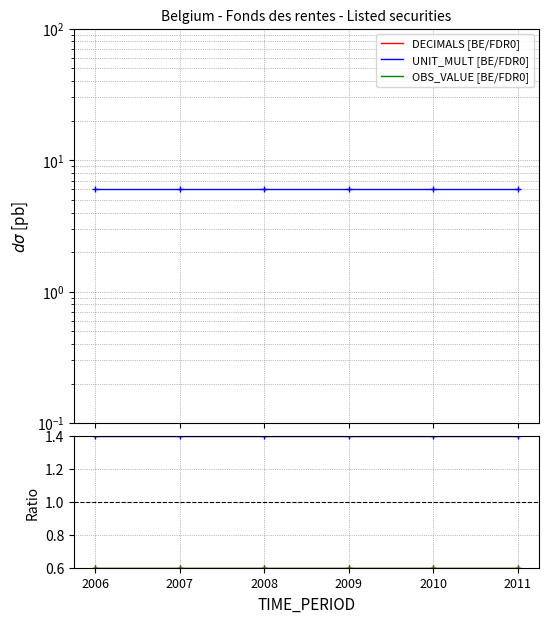

True or false: OBS_VALUE [BE/FDR0] and OBS_VALUE intersect in this chart.

False